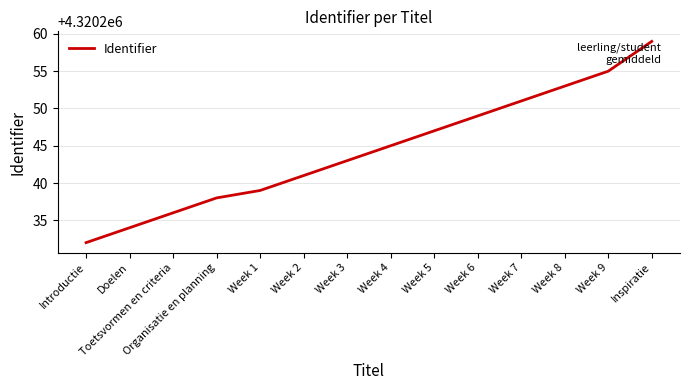

Reading left to right, extract all data points from this chart.

Introductie=4320232	Doelen=4320234	Toetsvormen en criteria=4320236	Organisatie en planning=4320238	Week 1=4320239	Week 2=4320241	Week 3=4320243	Week 4=4320245	Week 5=4320247	Week 6=4320249	Week 7=4320251	Week 8=4320253	Week 9=4320255	Inspiratie=4320259